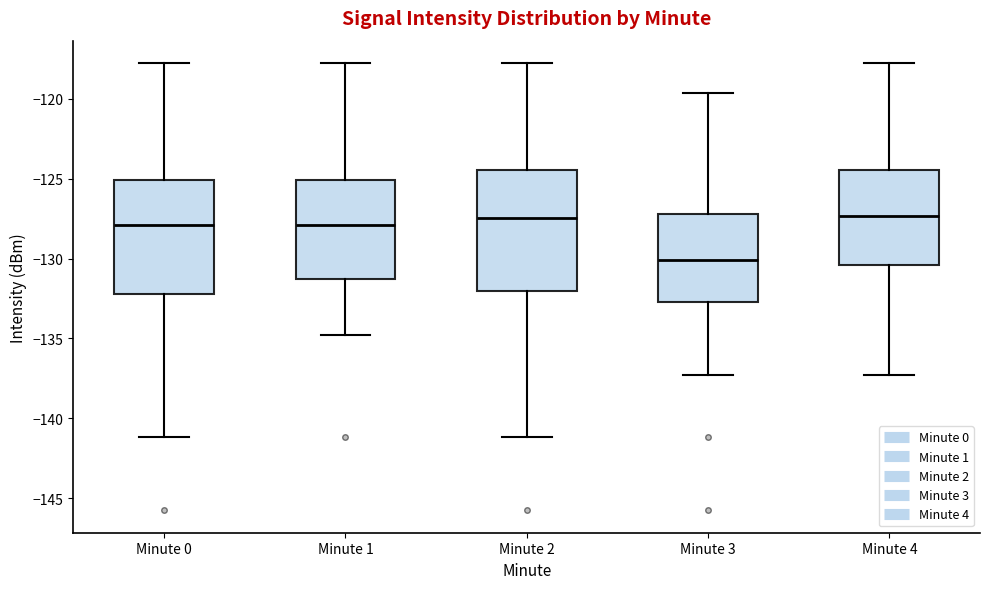

Where is the lower edge of the box for Minute 2 on the y-axis? The values are not printed on the chart, so give them approximately, as read against the axis.

-132.0